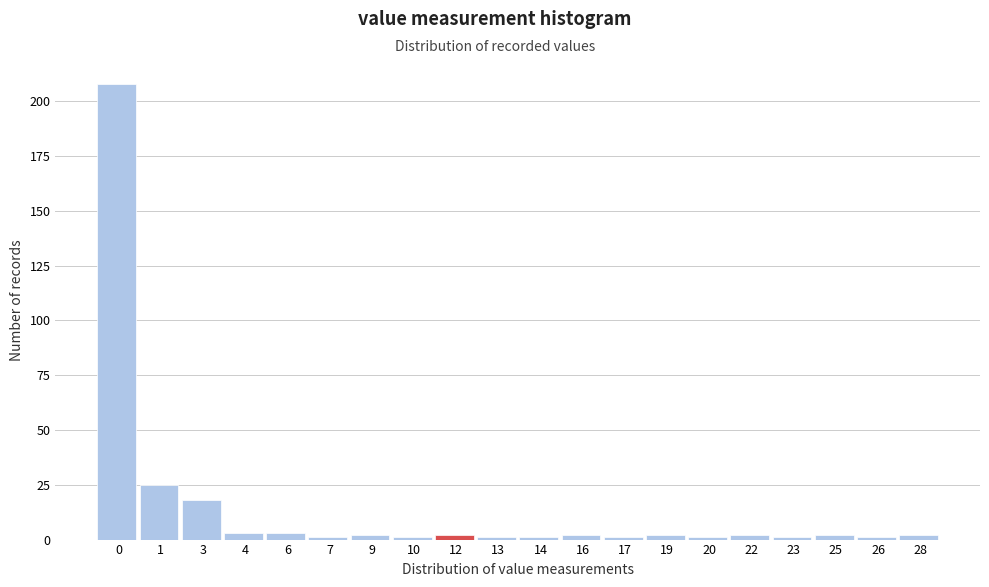

Reading left to right, list all the values displayed in this chart.

208	25	18	3	3	1	2	1	2	1	1	2	1	2	1	2	1	2	1	2